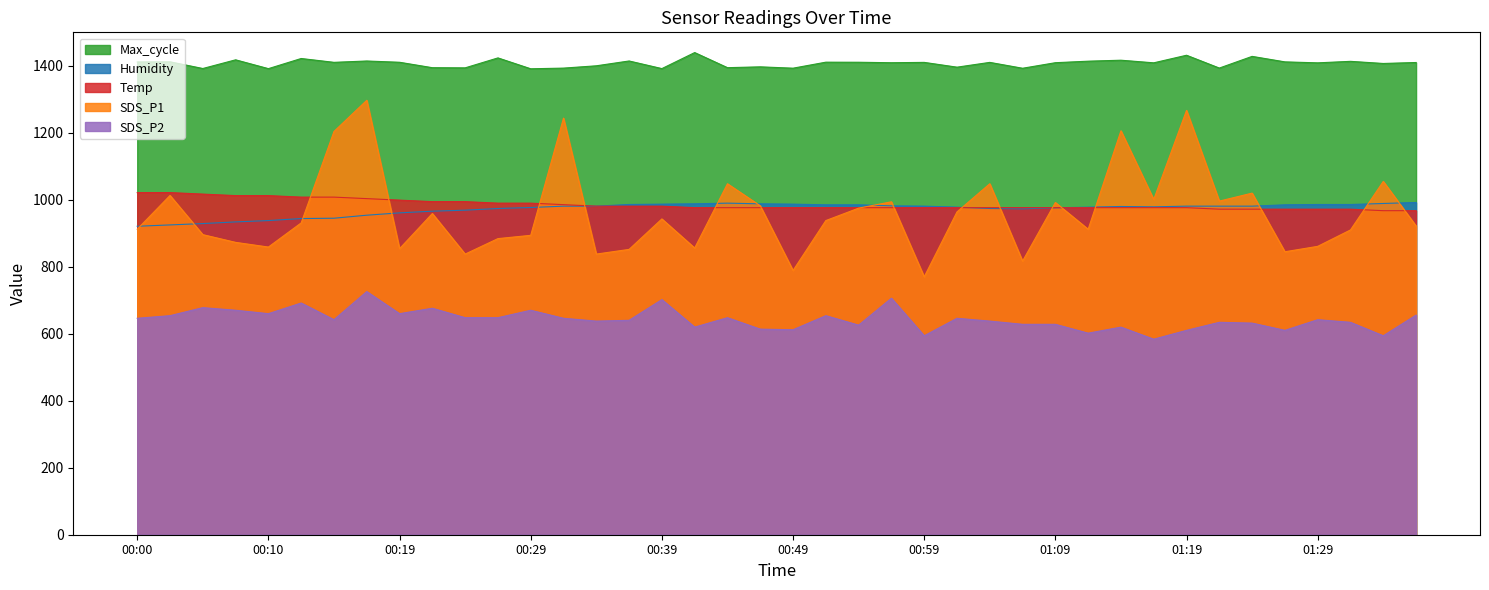

The value of Humidity at 01:09 is 1643.4. True or false?

False